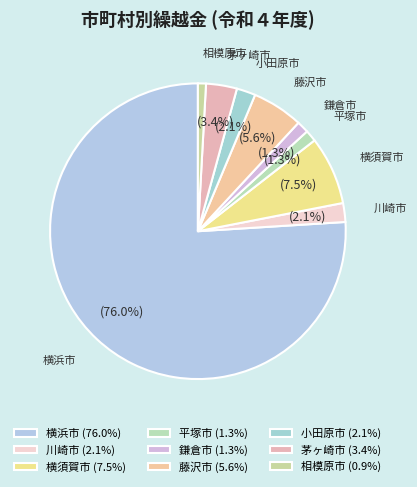

Count the number of slices in the pie.

9